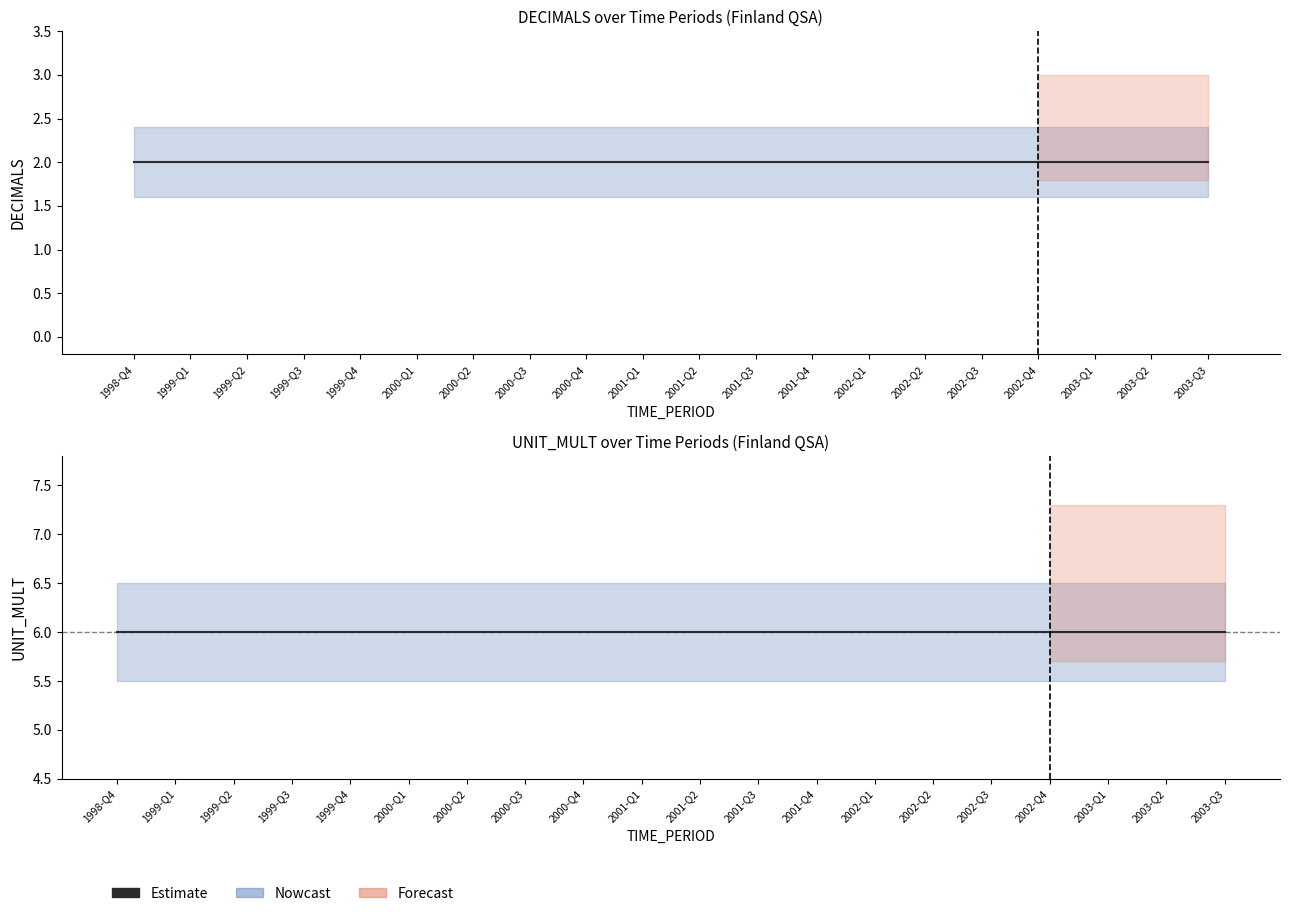

Are the bars horizontal?

No